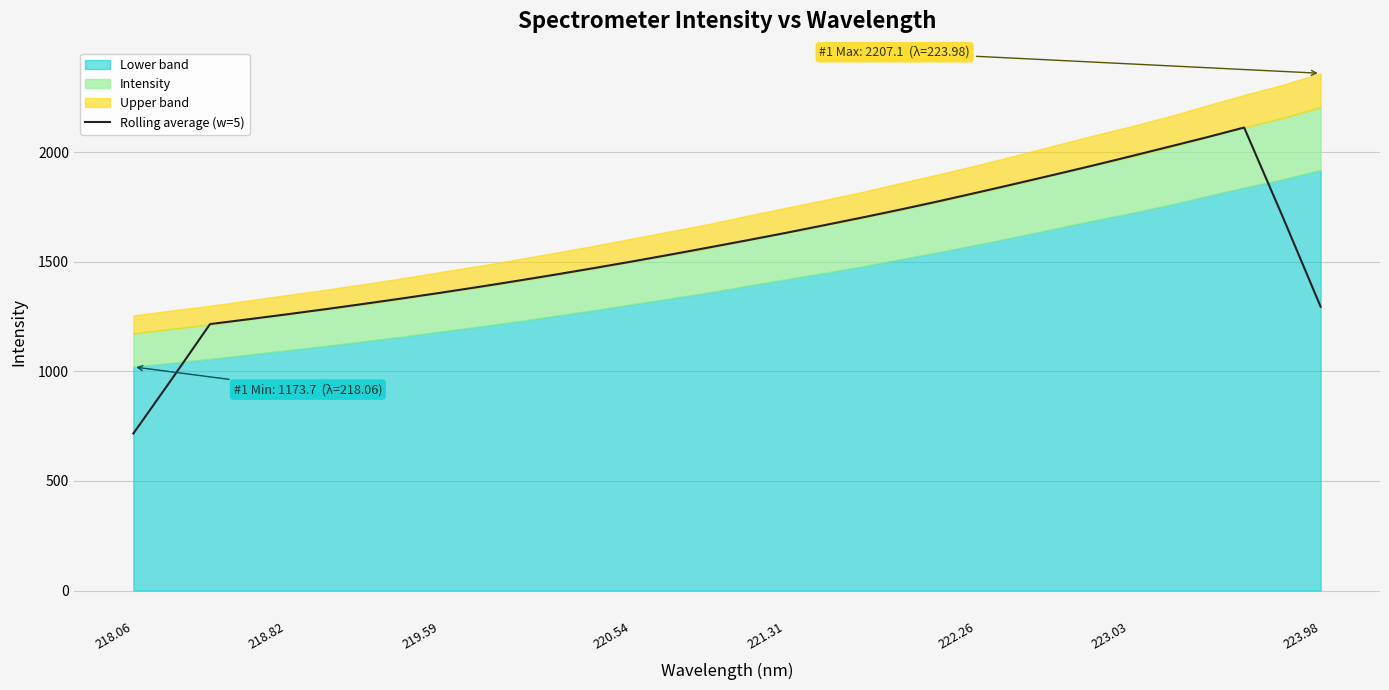

Is it true that Rolling average (w=5) equals 716.8 at 218.06?

True